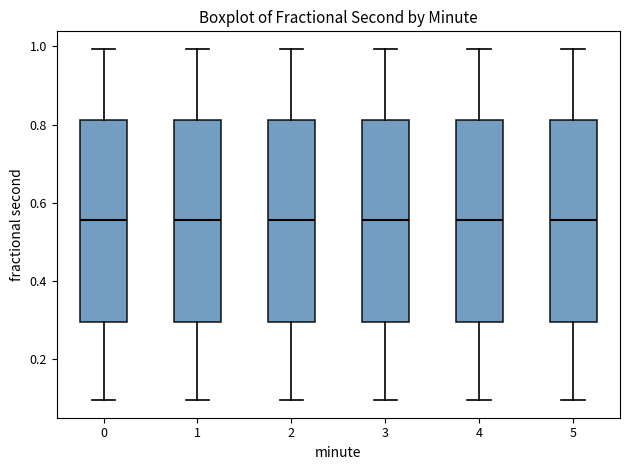

Where is the lower edge of the box at x = 5 on the y-axis? The values are not printed on the chart, so give them approximately, as read against the axis.

0.30